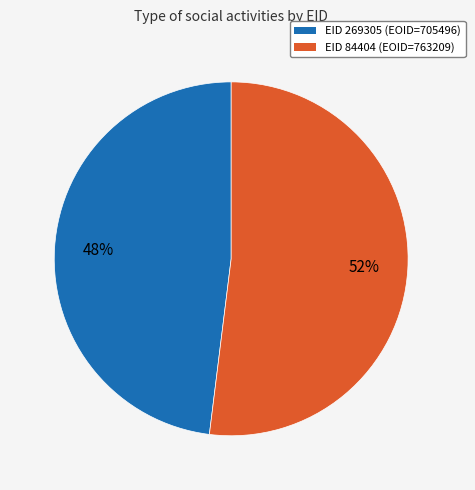

Does any single category account for the majority?

Yes